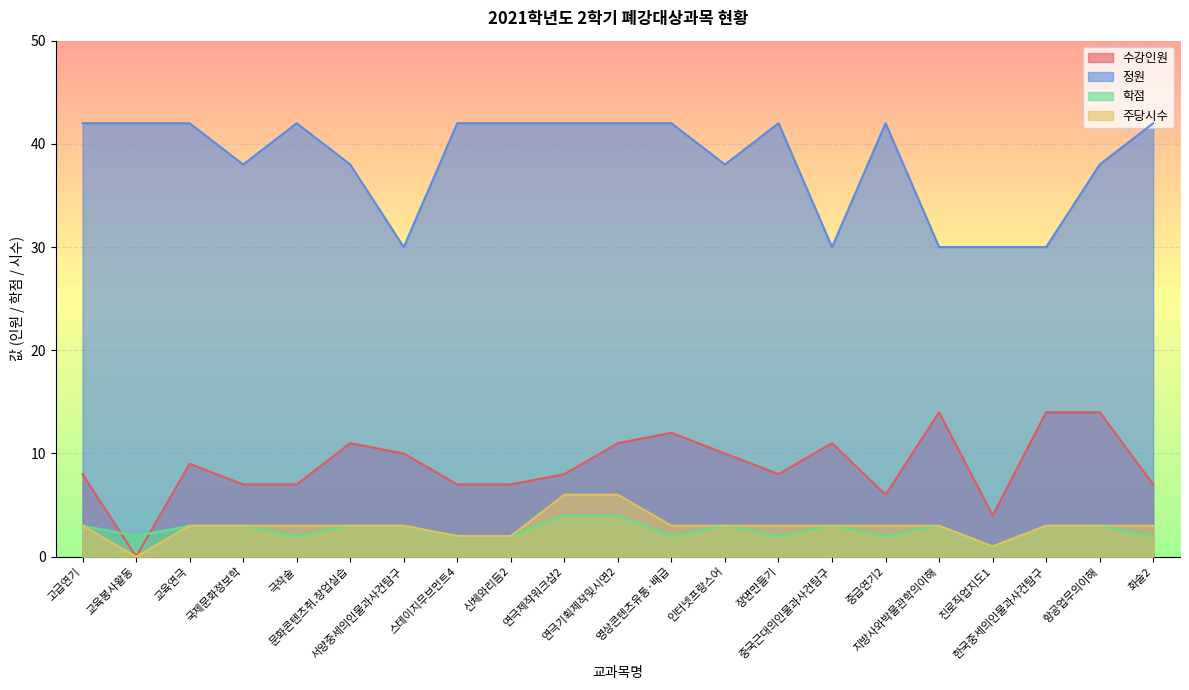

Which series has the largest range (max minus min)?

수강인원